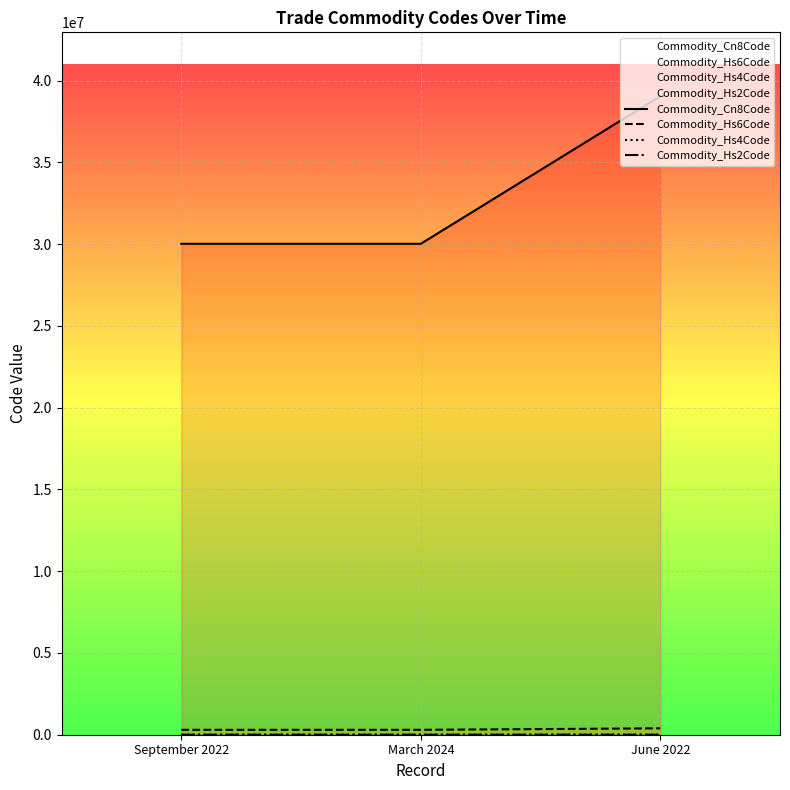

Between March 2024 and June 2022, which series saw the biggest shift?

Commodity_Cn8Code